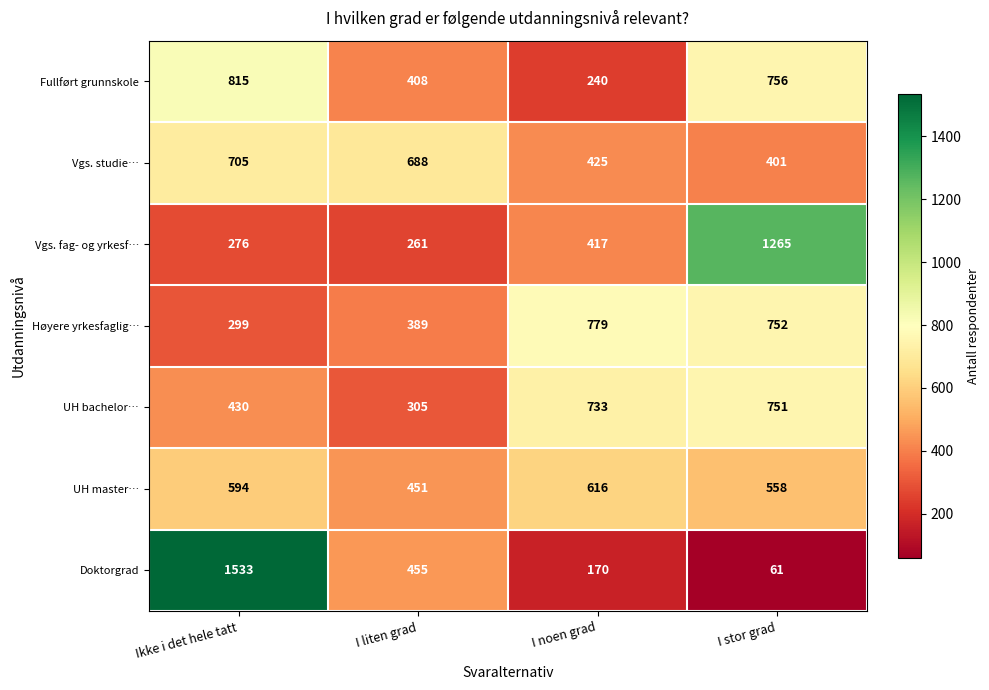

Reading right to left, extract all data points from this chart.

Fullført grunnskole: 756	240	408	815
Vgs. studie…: 401	425	688	705
Vgs. fag- og yrkesf…: 1265	417	261	276
Høyere yrkesfaglig…: 752	779	389	299
UH bachelor…: 751	733	305	430
UH master…: 558	616	451	594
Doktorgrad: 61	170	455	1533